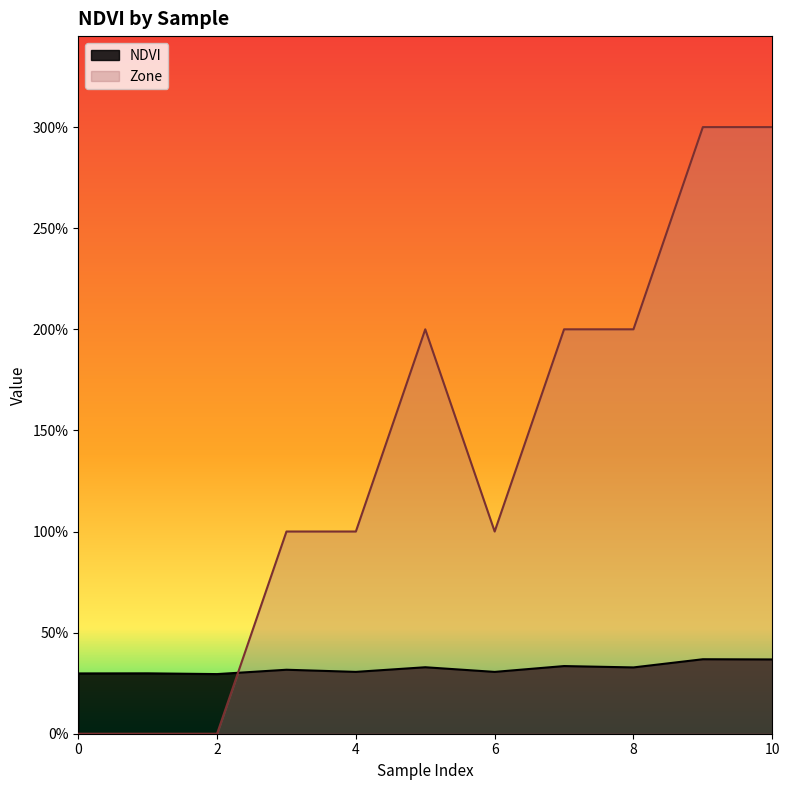

What is the total value across all series at 2?

0.3